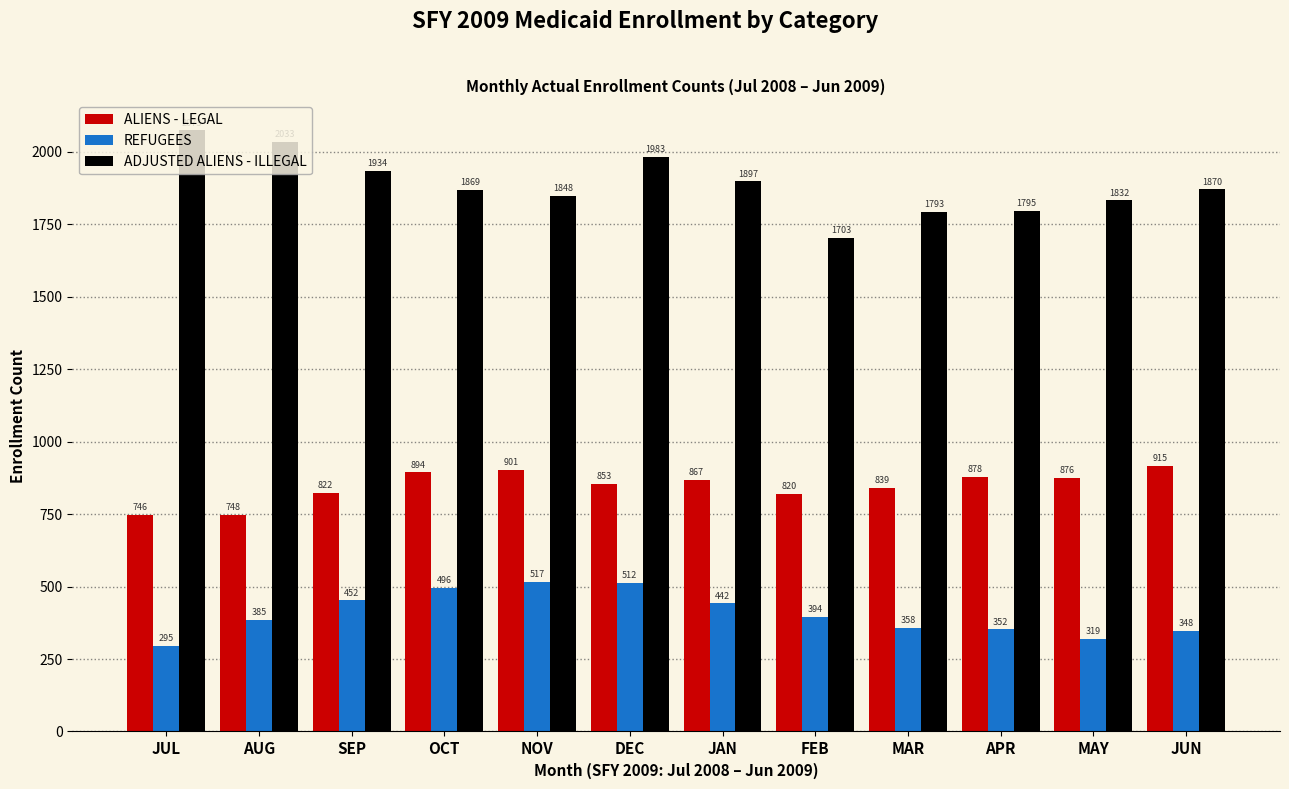

At how many categories does at least one series exceed 1034?

12